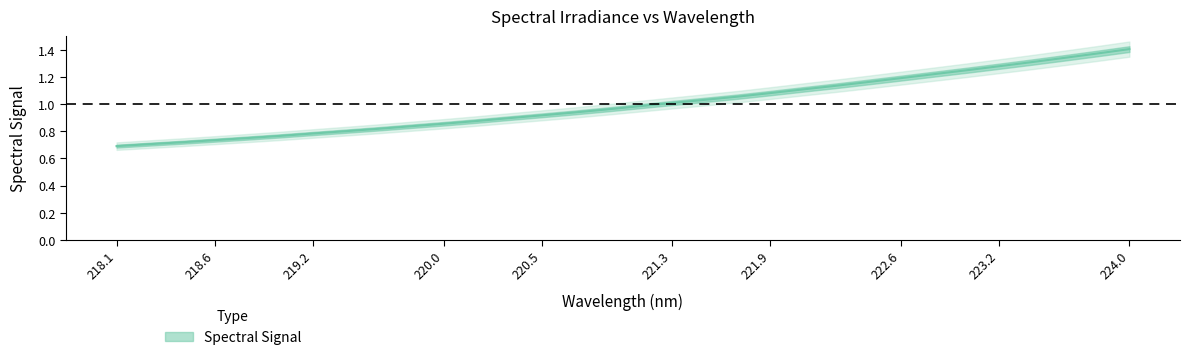

What is the difference between the values at 222.4538 and 220.9264?

0.2